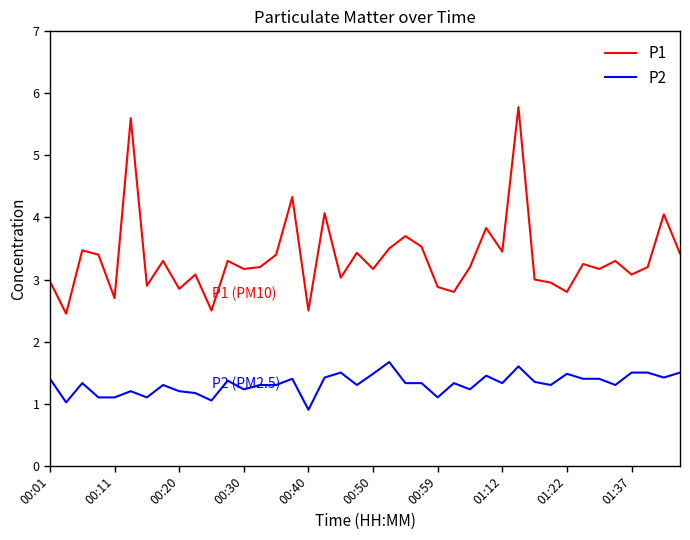

Rank the series by their maximum value, from highest to lowest.

P1, P2